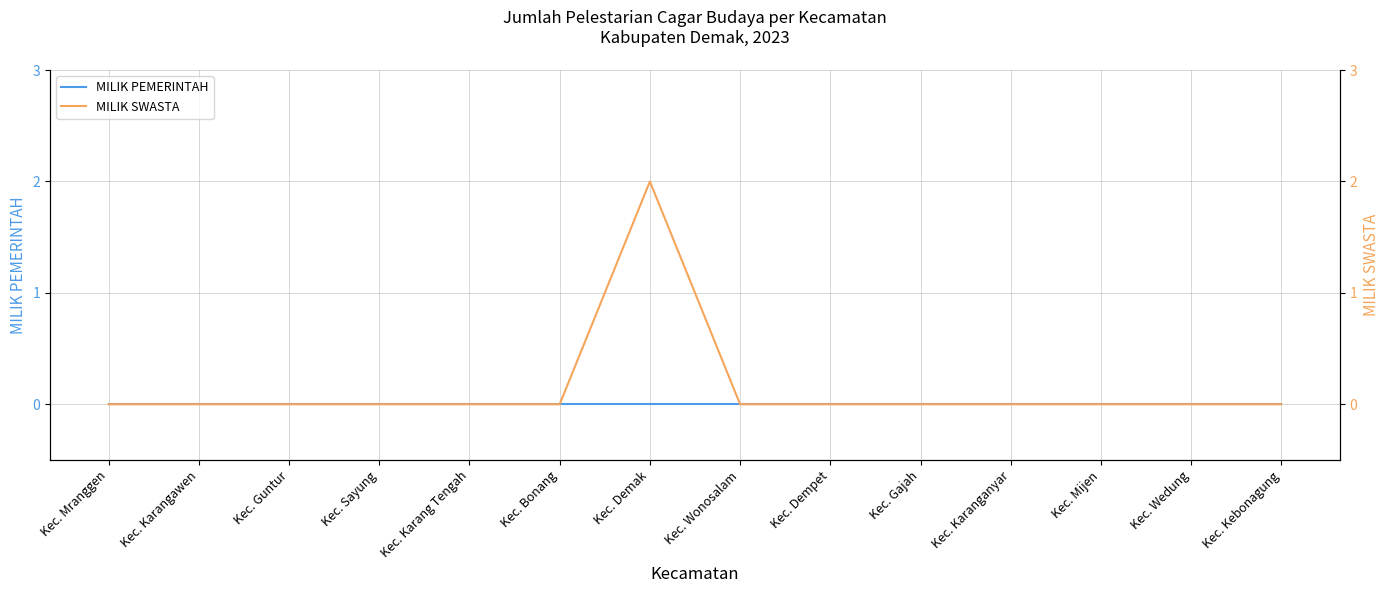

At Kec. Karanganyar, list the series in order from smallest to largest.

MILIK PEMERINTAH, MILIK SWASTA